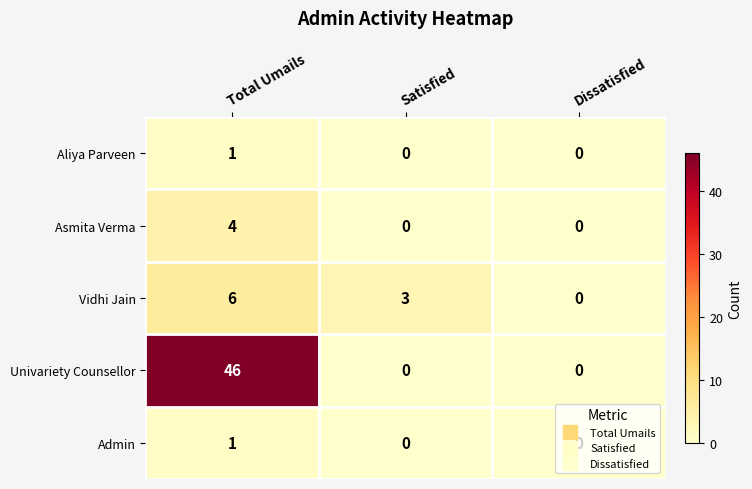

The Vidhi Jain series shows 4 at Satisfied. True or false?

False